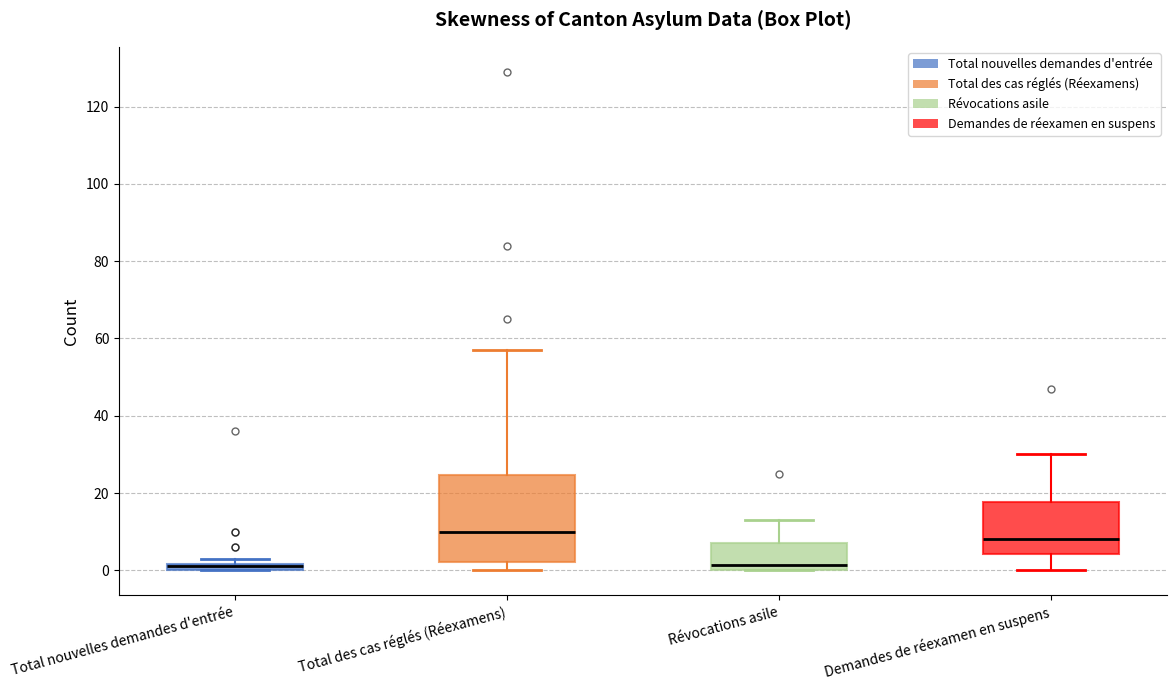

Comparing the boxes themselves (not the whiskers), which one is the tallest?

Total des cas réglés (Réexamens)